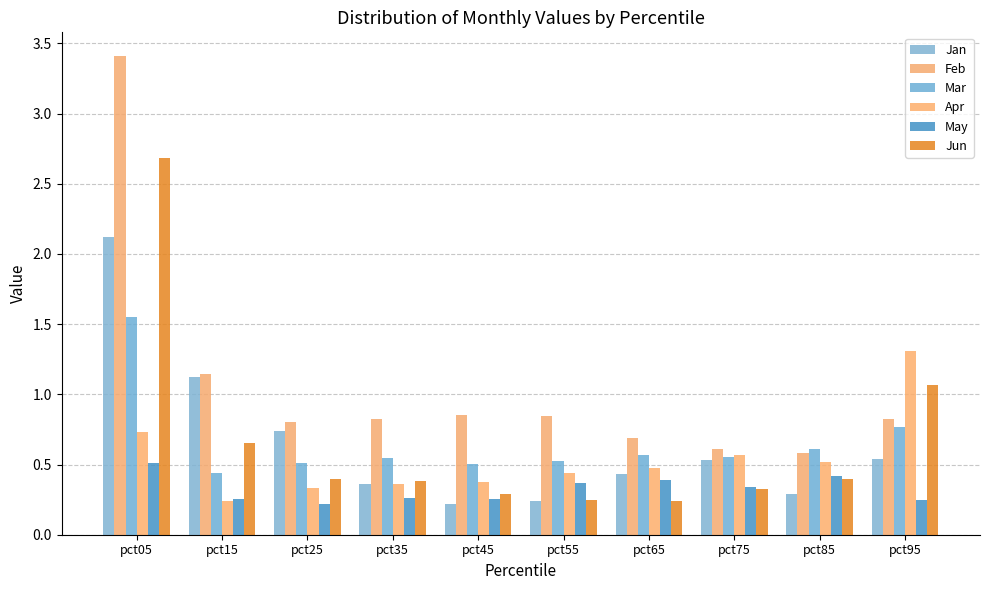

What is the value of the Mar bar at the 8th from the left?

0.6